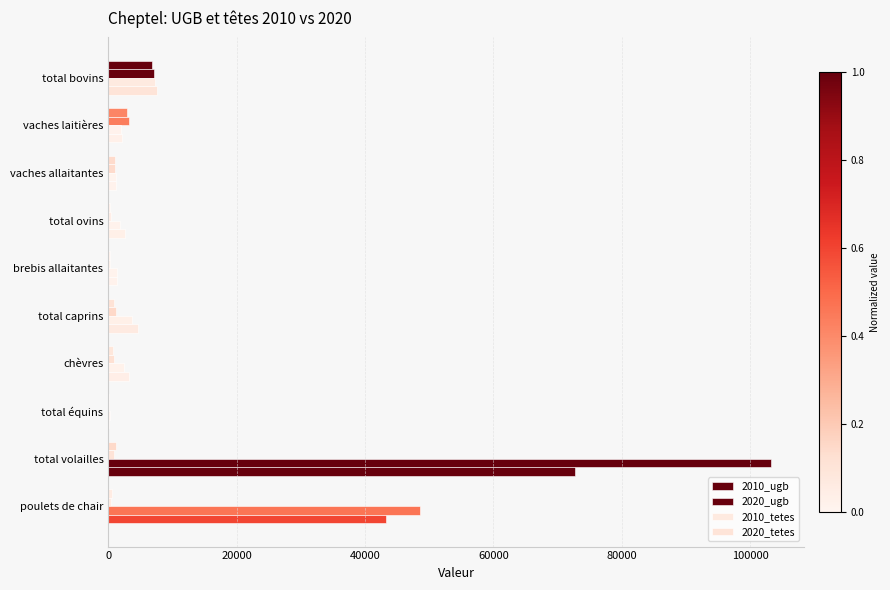

How many series are shown in this chart?

4